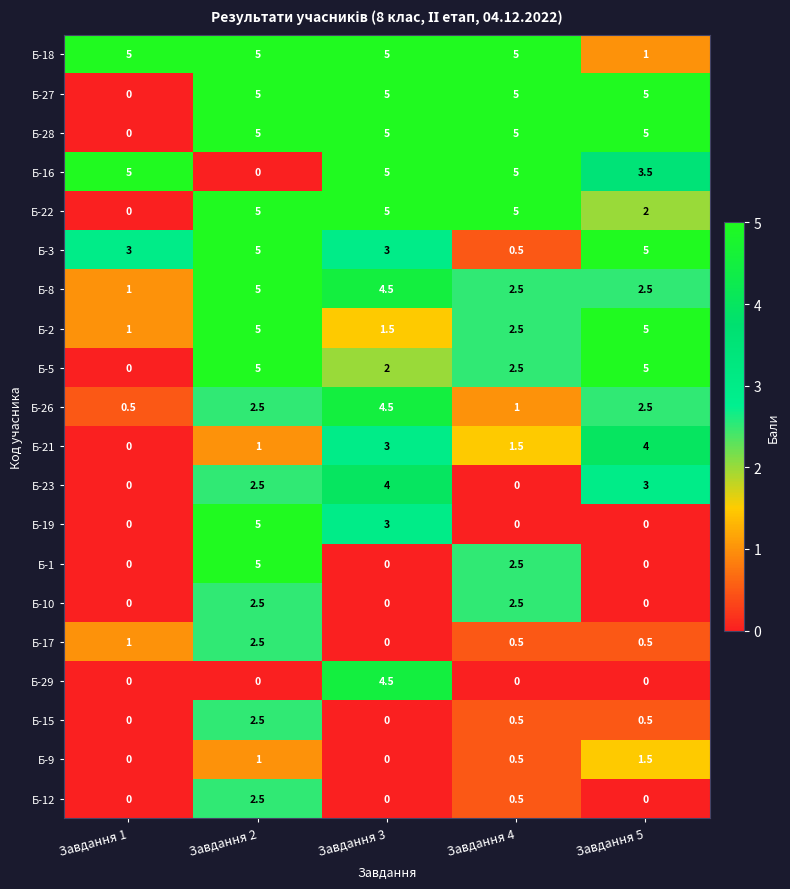

Which category has the highest value in the Б-17 series?

Завдання 2